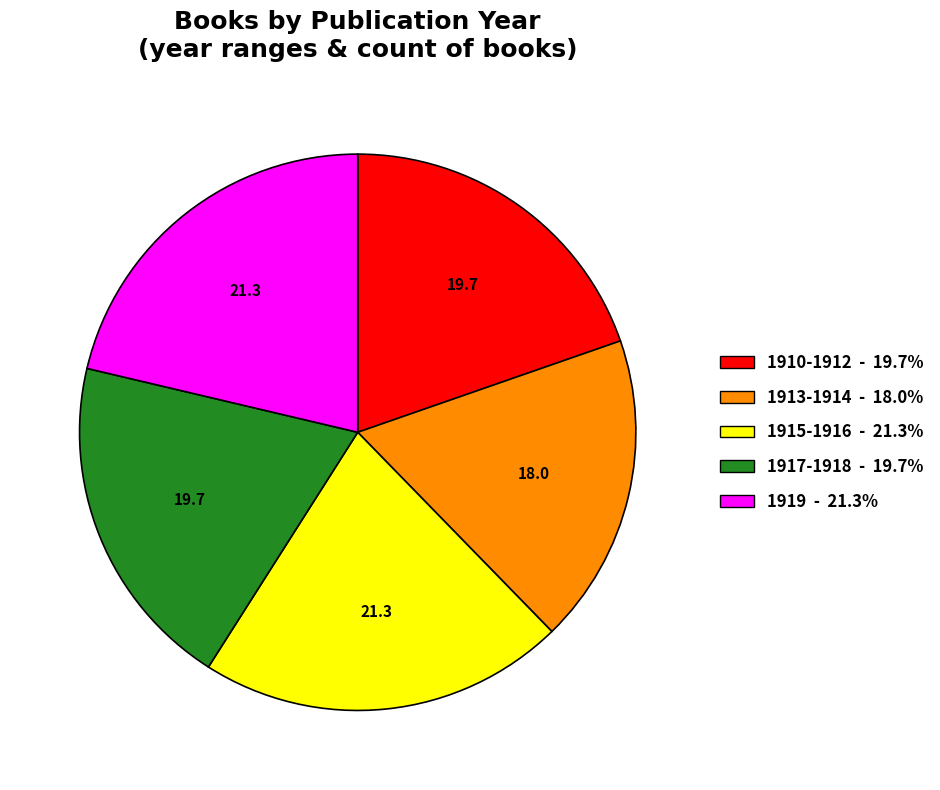

Between 1917-1918 and 1919, which is larger?

1919